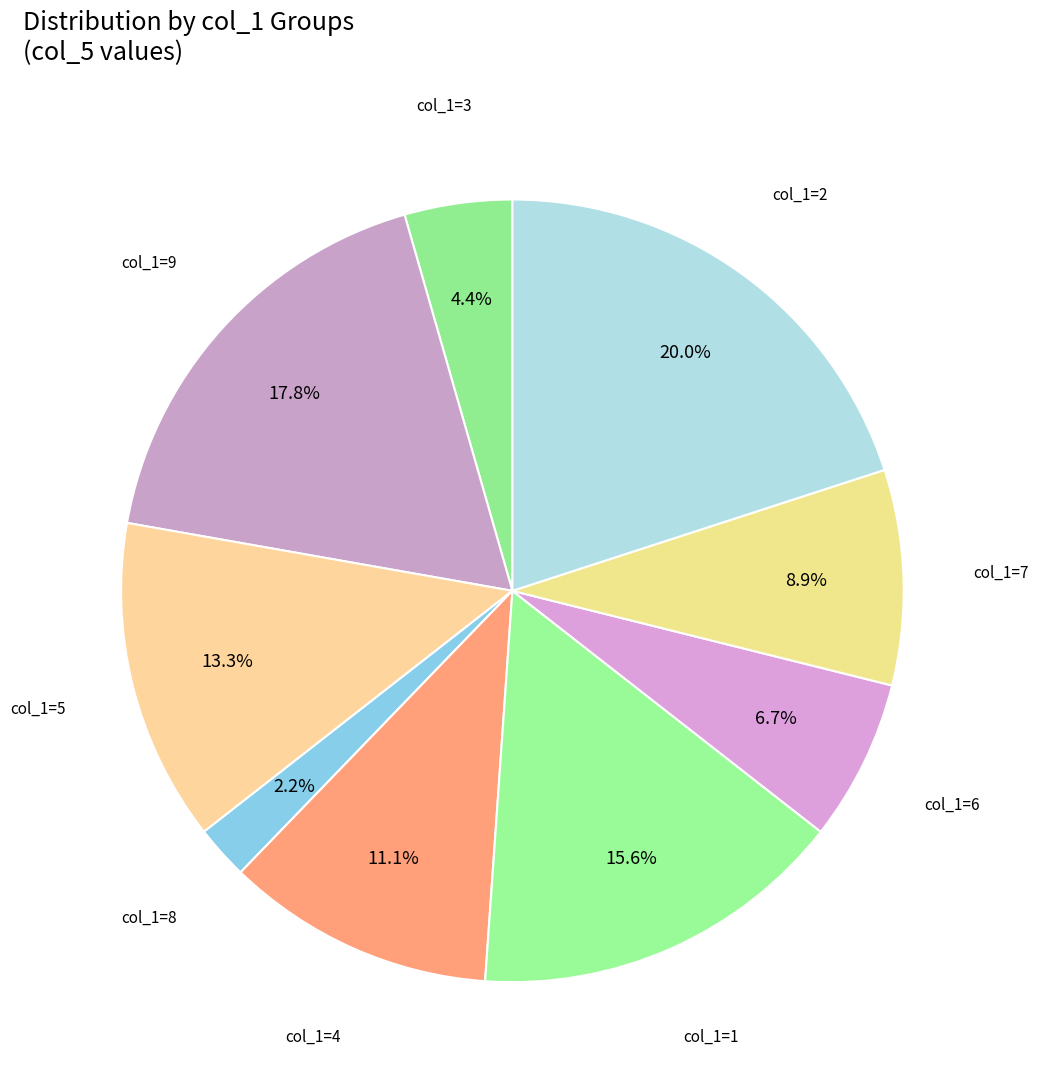

Count the number of slices in the pie.

9